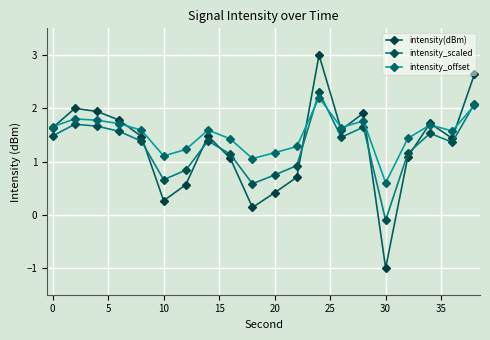

How many interior local peaks does the intensity_offset series have?

5